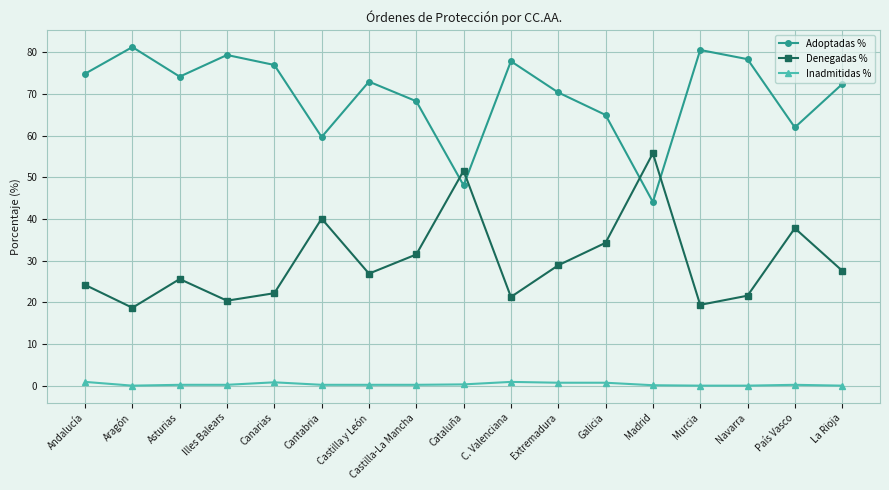

What is the minimum value for Adoptadas %?

44.1